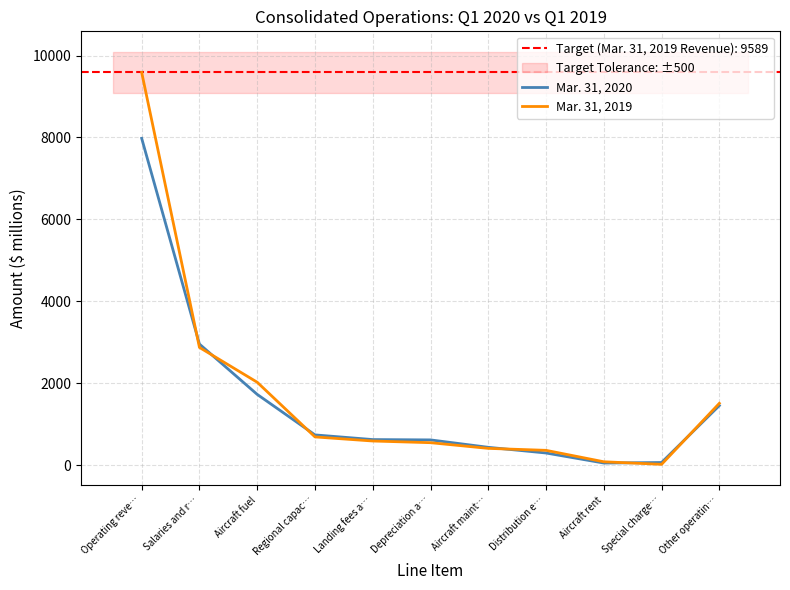

At which category is the sum across all series the highest?

Operating reve…